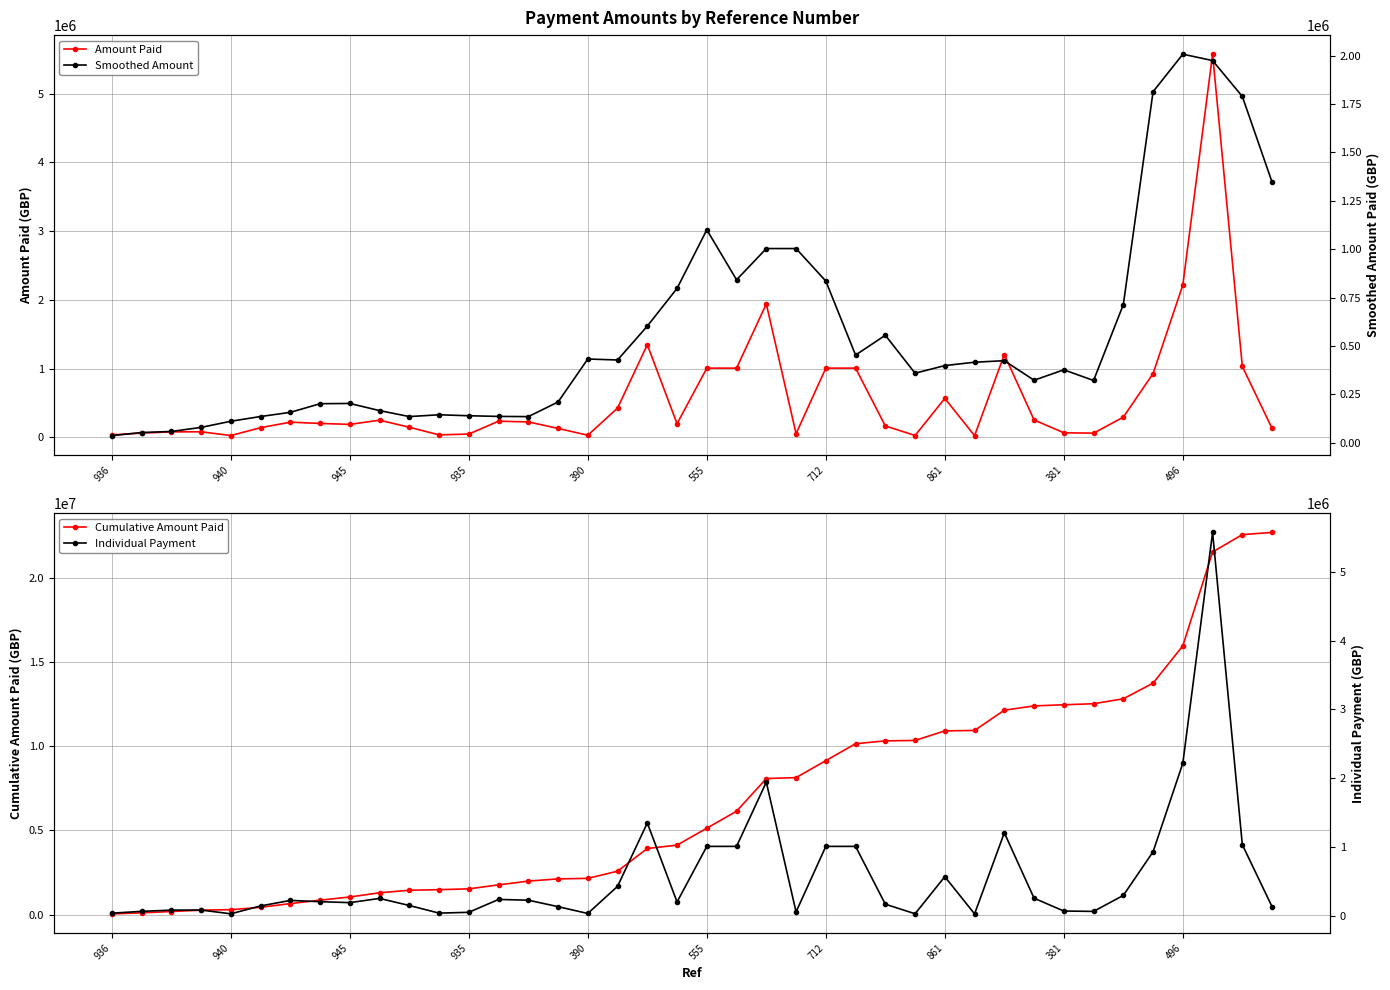

How many values in the Cumulative Amount Paid series are below 5126211?

20